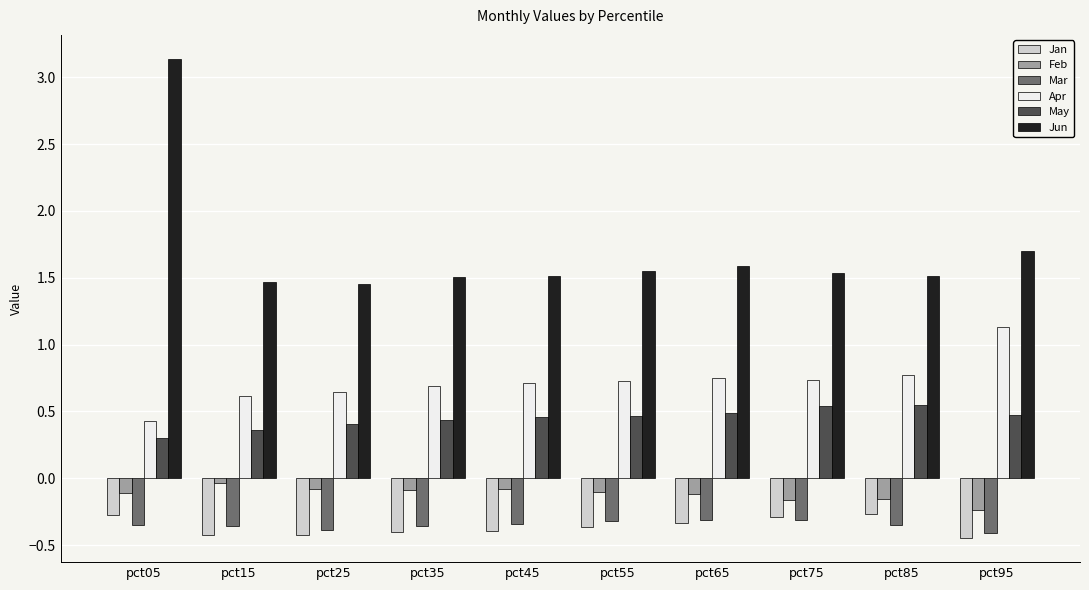

What is the maximum value shown in the chart?

3.1